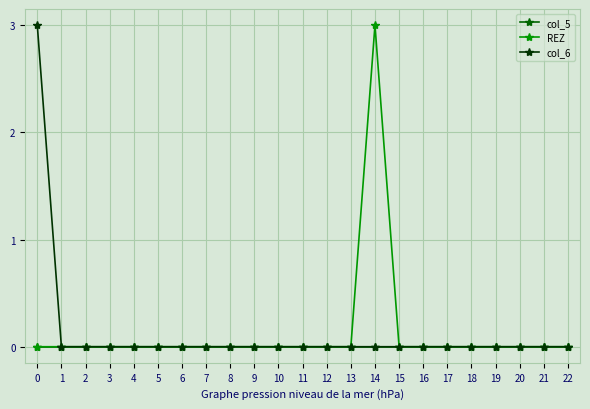

Between 9 and 14, which series saw the biggest shift?

REZ